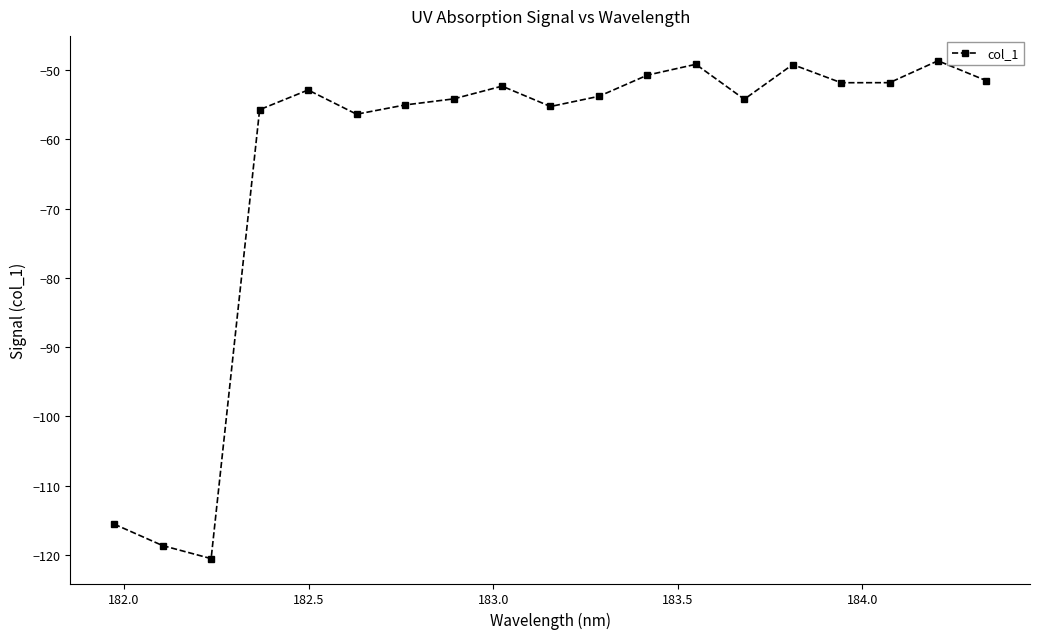

How many categories are shown in the chart?

19